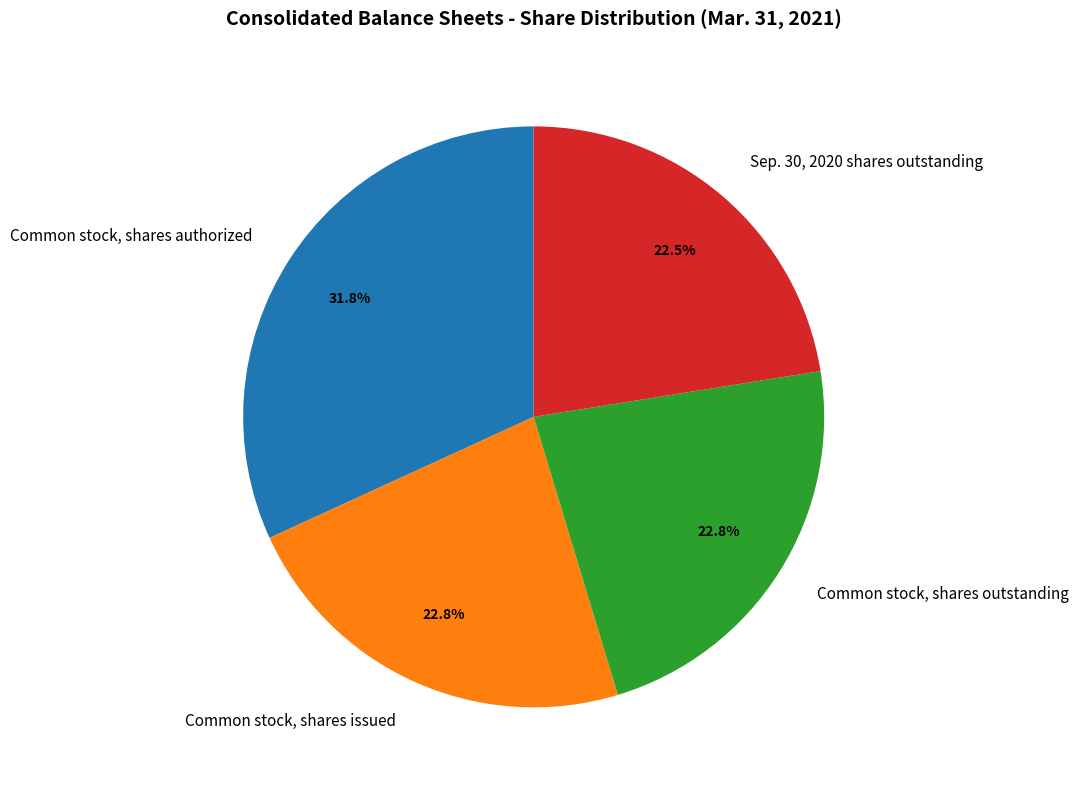

What is the ratio of the value at Common stock, shares issued to the value at Common stock, shares authorized?

0.7